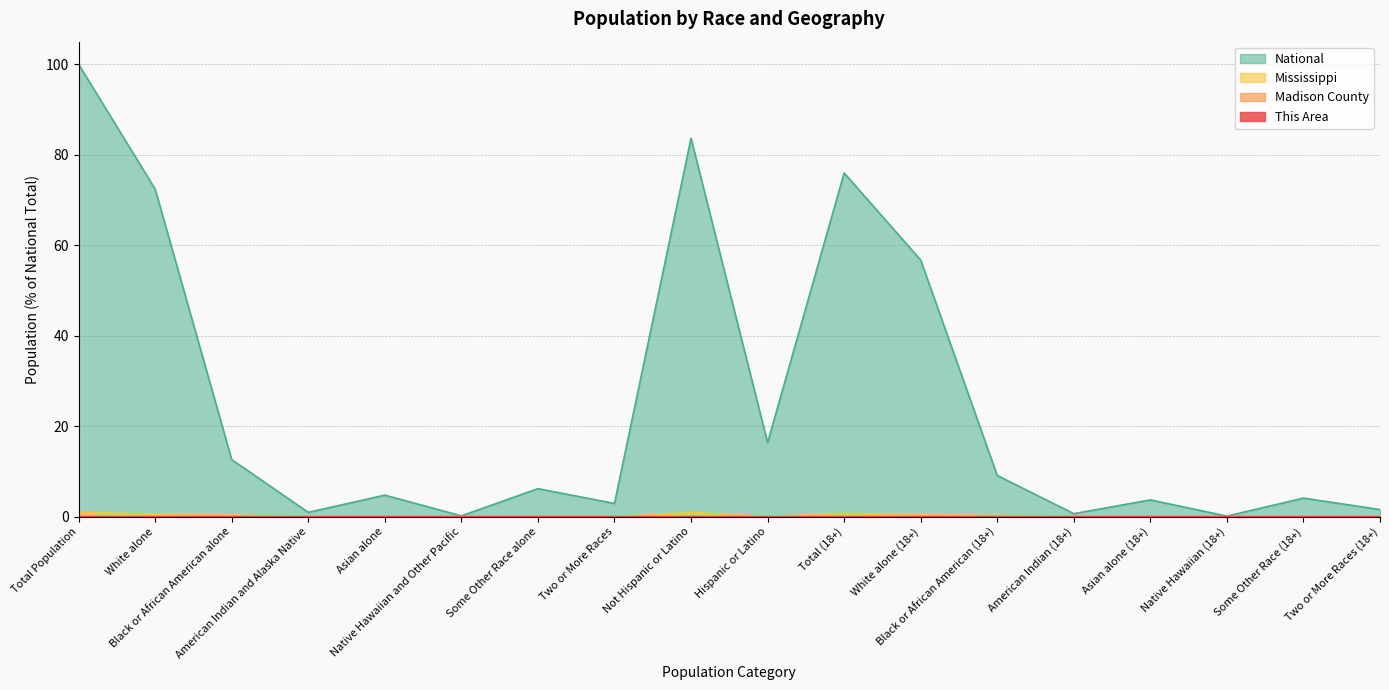

What is the spread (max minus min) of values at Asian alone (18+)?

3.7